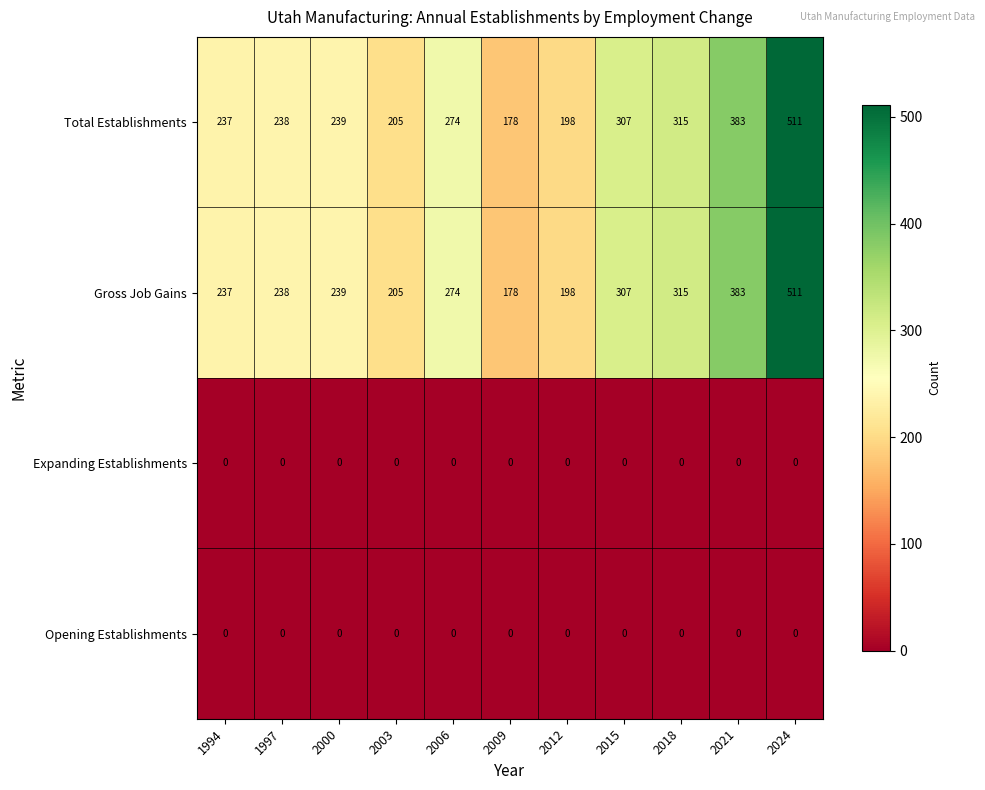

How many categories are shown in the chart?

11